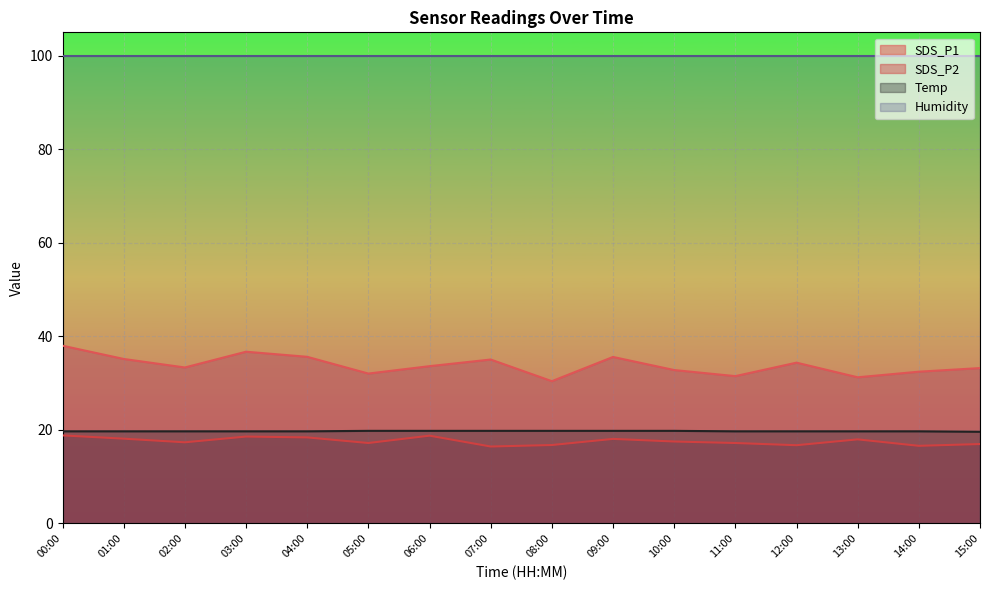

Read the Temp value at 04:00.

19.7